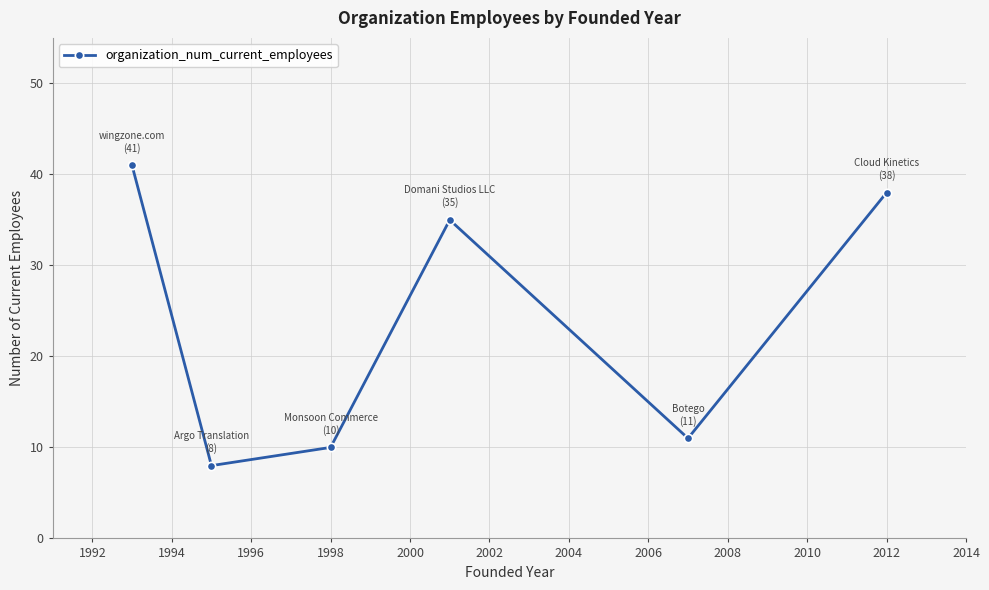

What is the sum of all values?

143